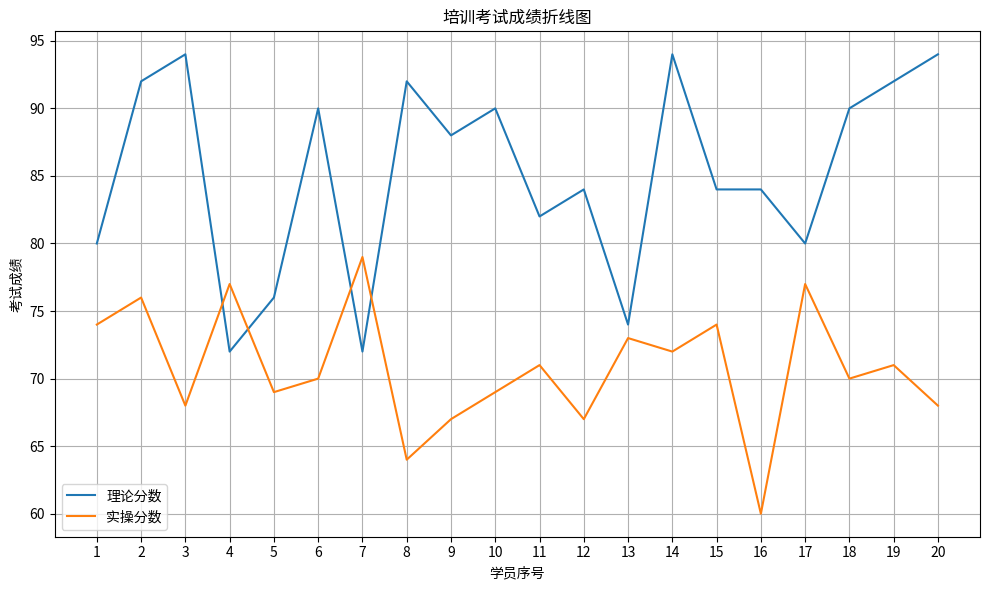

What is the difference between the 理论分数 values at 17 and 10?

10